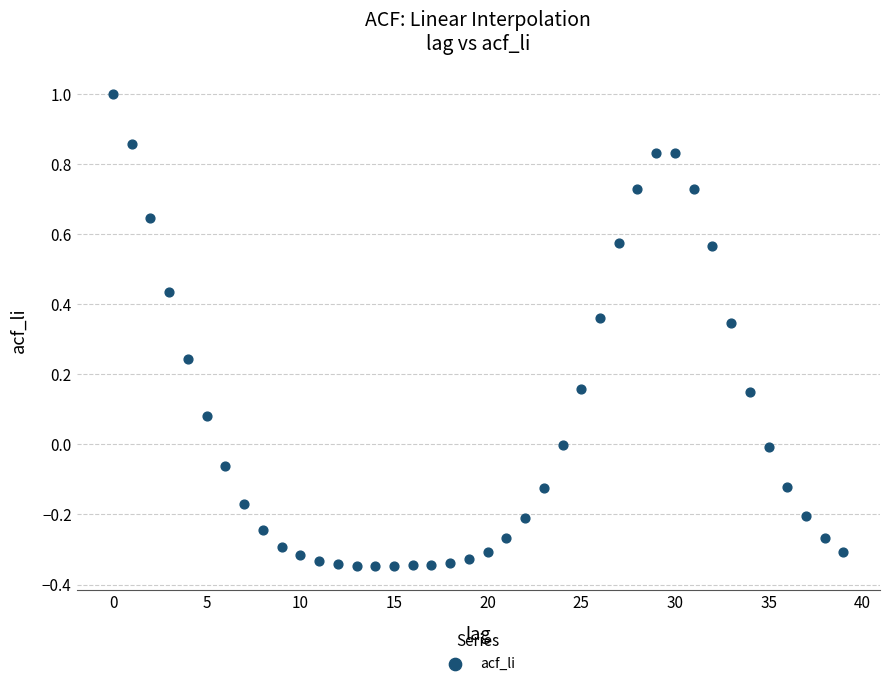

What is the range of Y values (max minus min)?

1.3